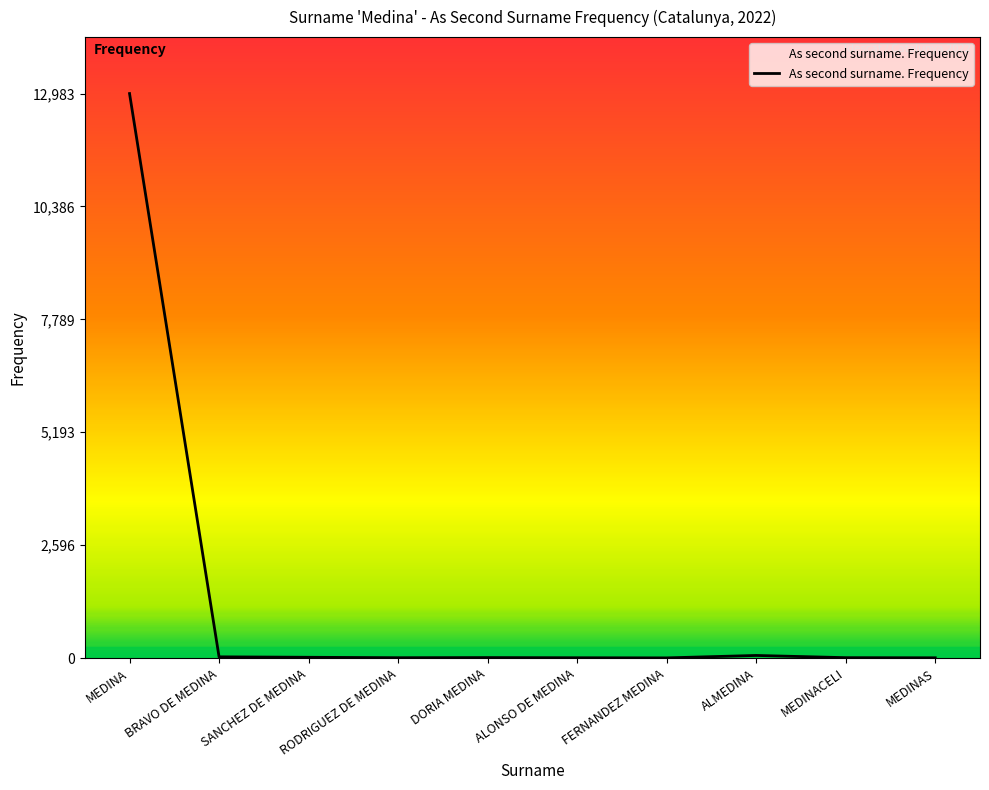

Which label corresponds to the largest value in the chart?

MEDINA